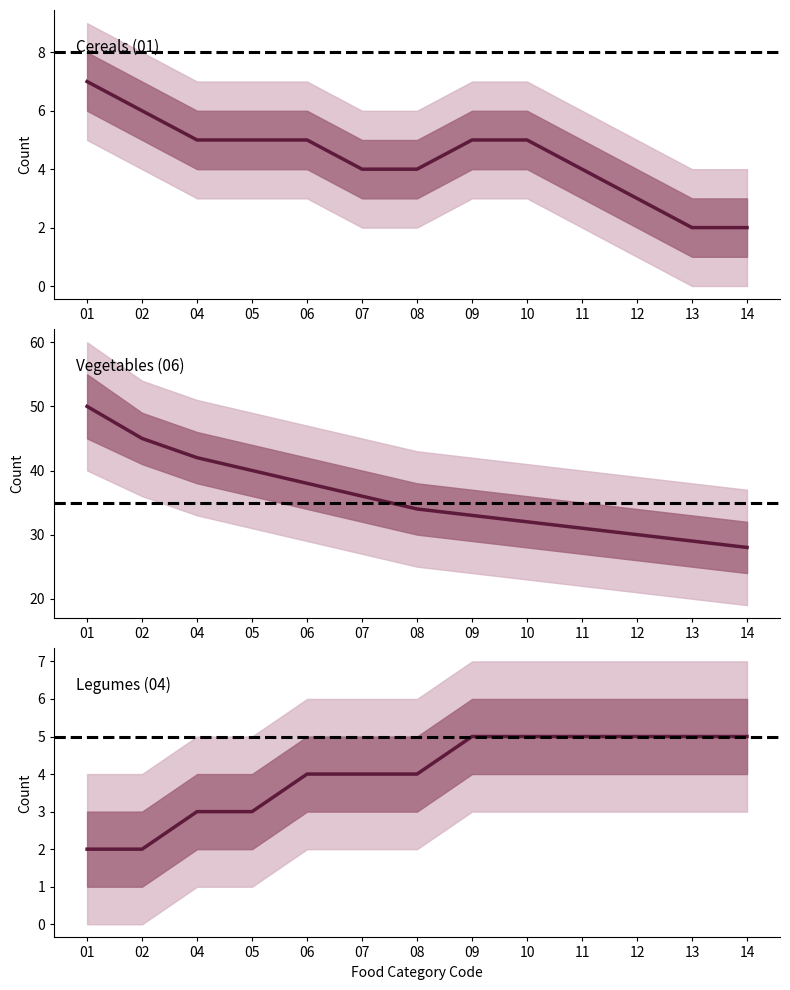

How many values exceed 9?

6